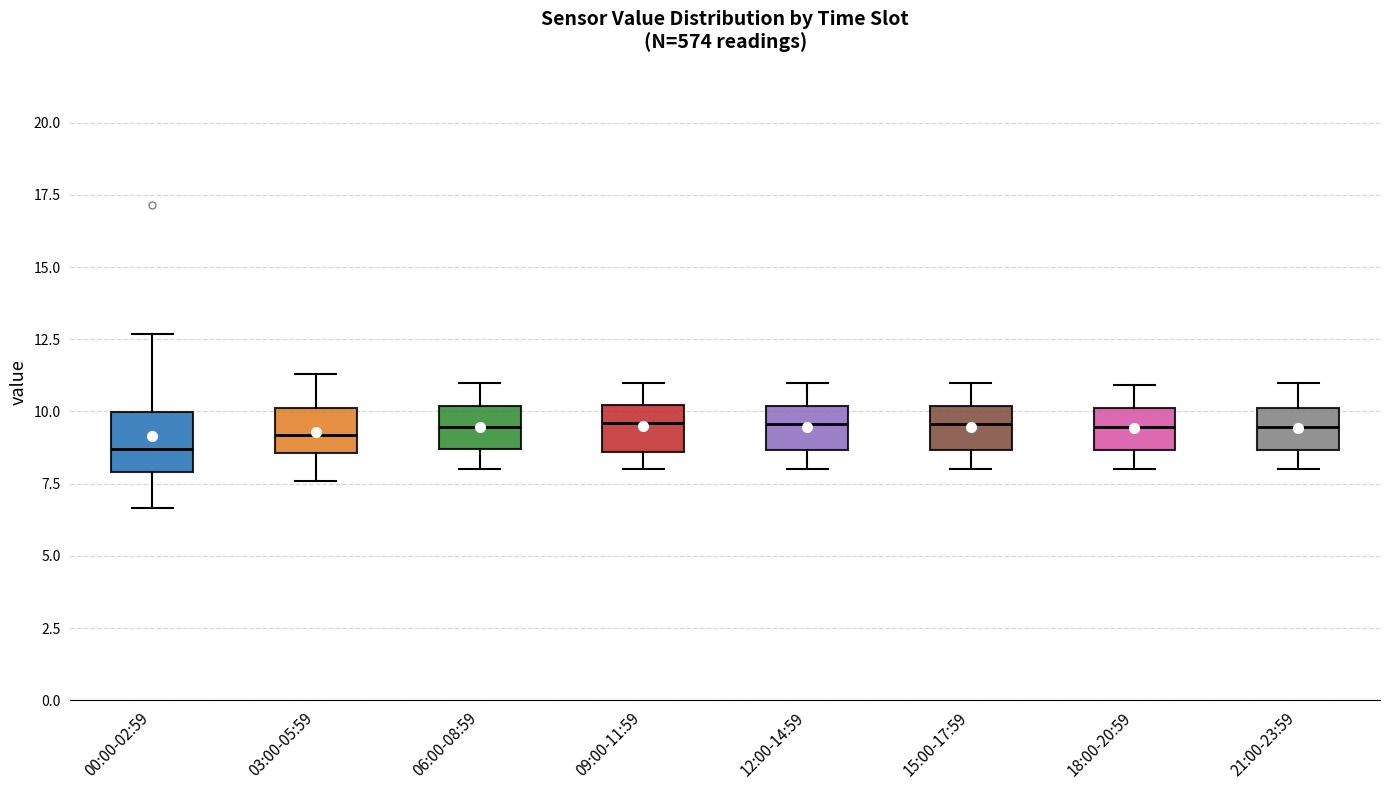

Which box's median line is the lowest?

00:00-02:59